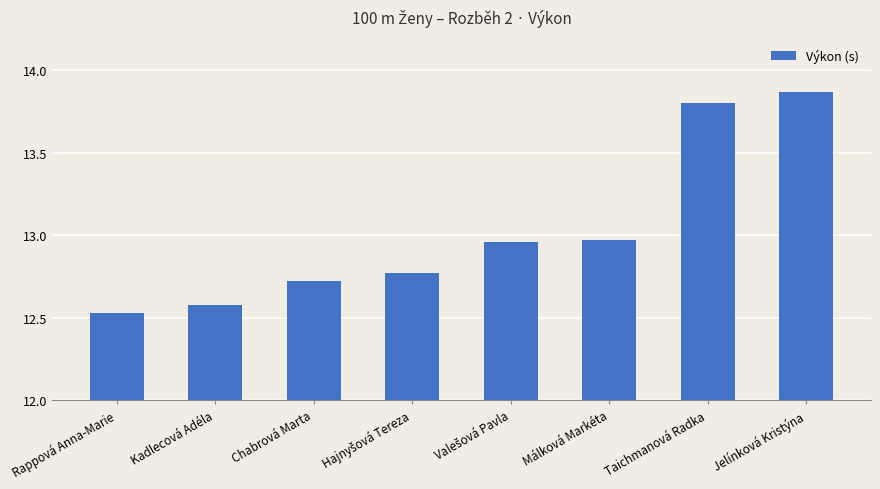

Which category has the highest value across all series?

Jelínková Kristýna